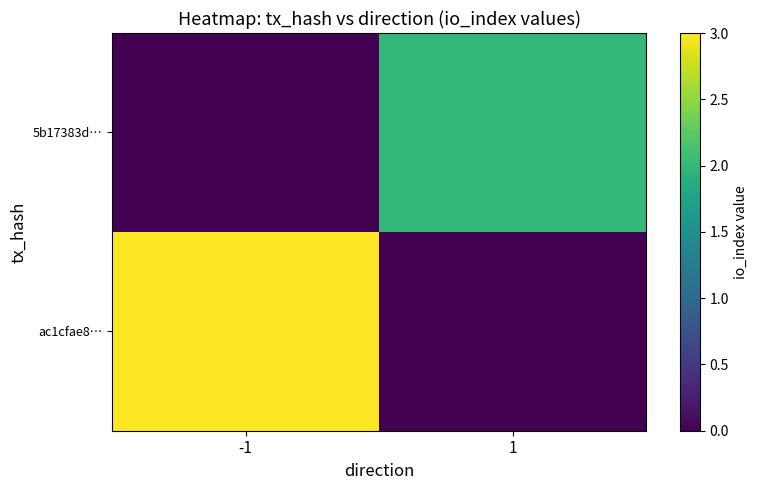

What is the sum of all ac1cfae8… values?

3